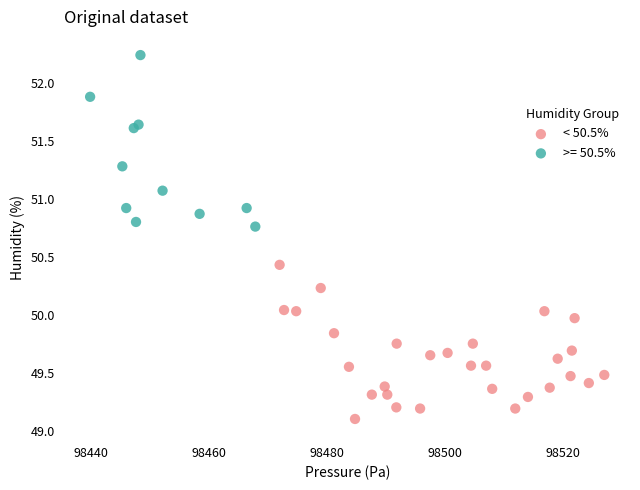

Which series reaches the minimum Y coordinate?

< 50.5%